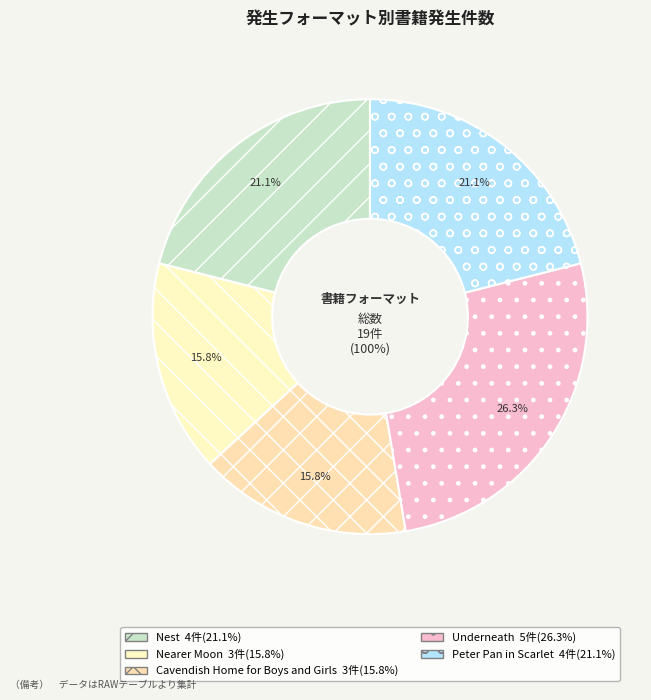

To the nearest percent, what is the difference between the largest and smallest slice percentages?

11%